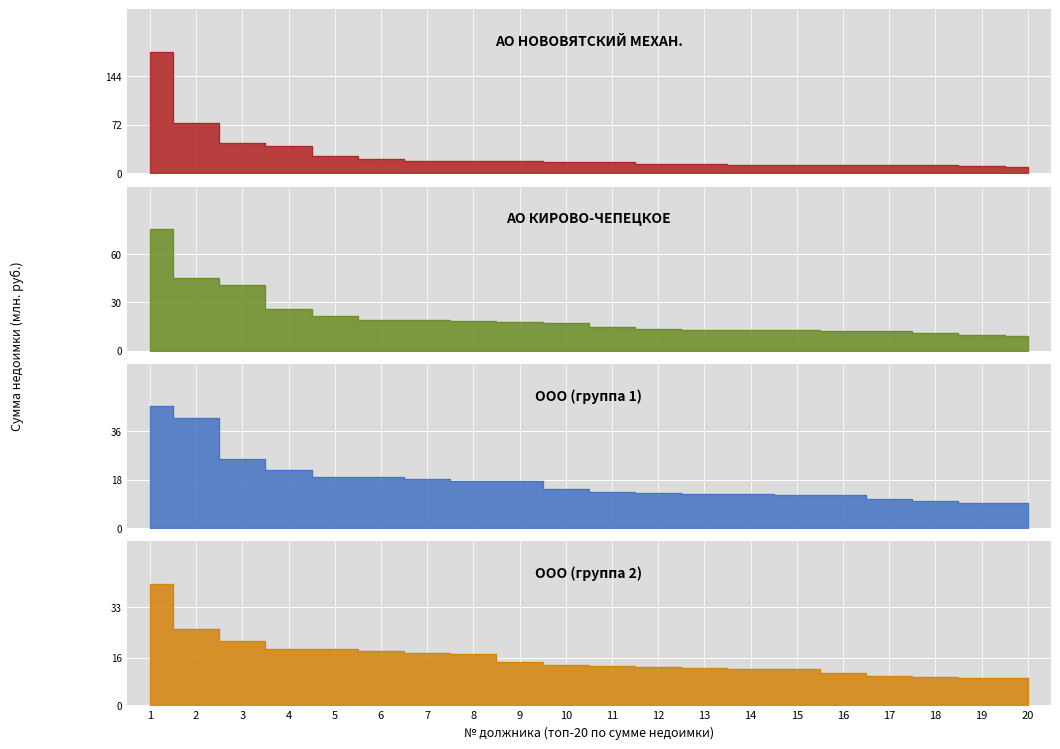

What is the difference between the АО НОВОВЯТСКИЙ МЕХАН. values at 5 and 6?

3.9